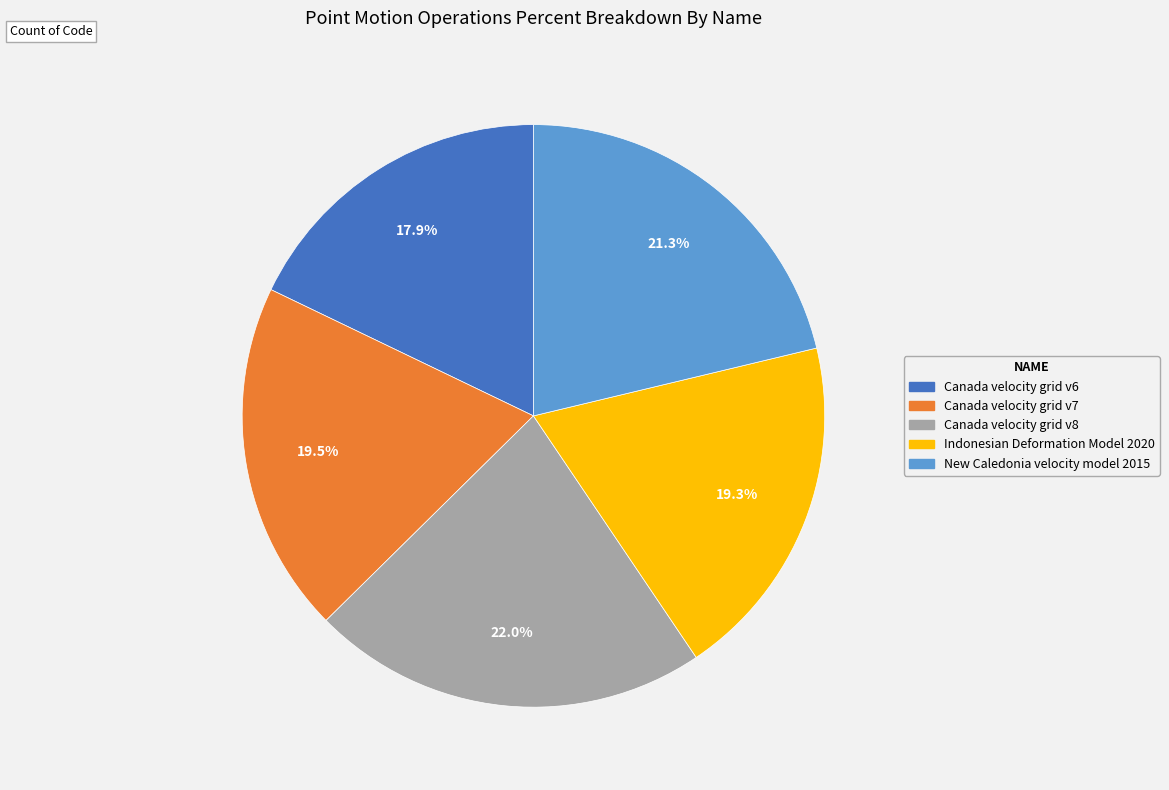

How many slices are in this pie chart?

5